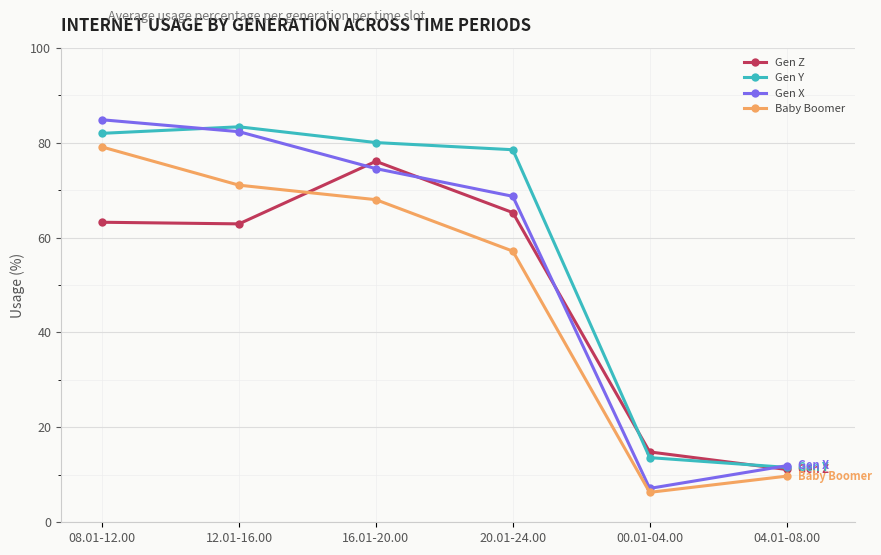

Between which two adjacent categories do Gen Z and Baby Boomer first intersect?

12.01-16.00 and 16.01-20.00